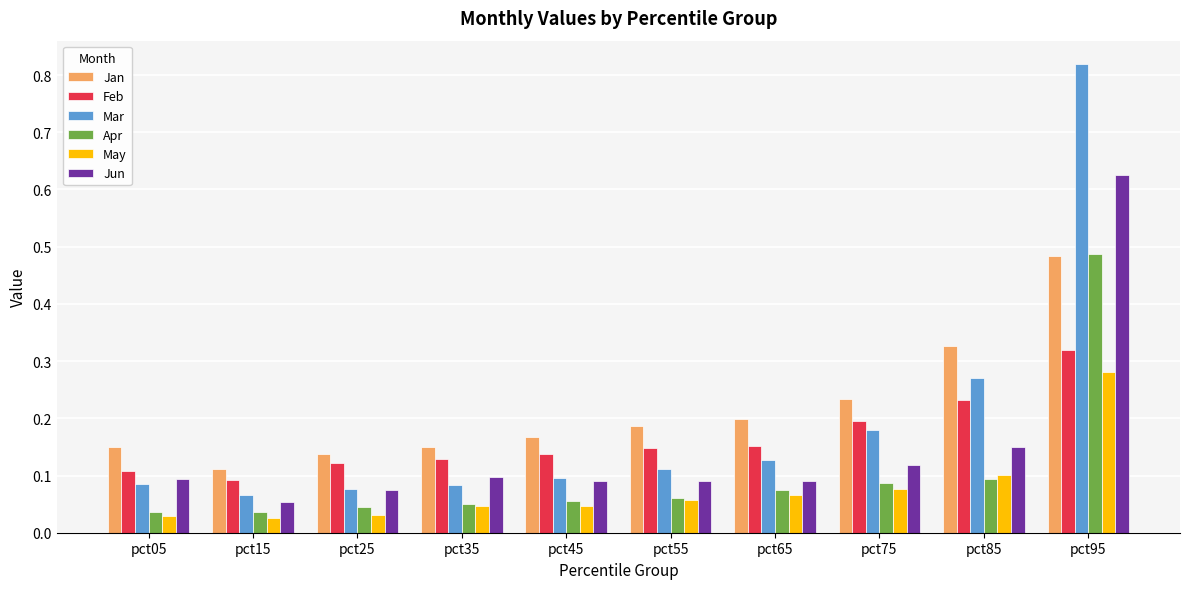

Count the Feb values in the range 0 to 1.

10